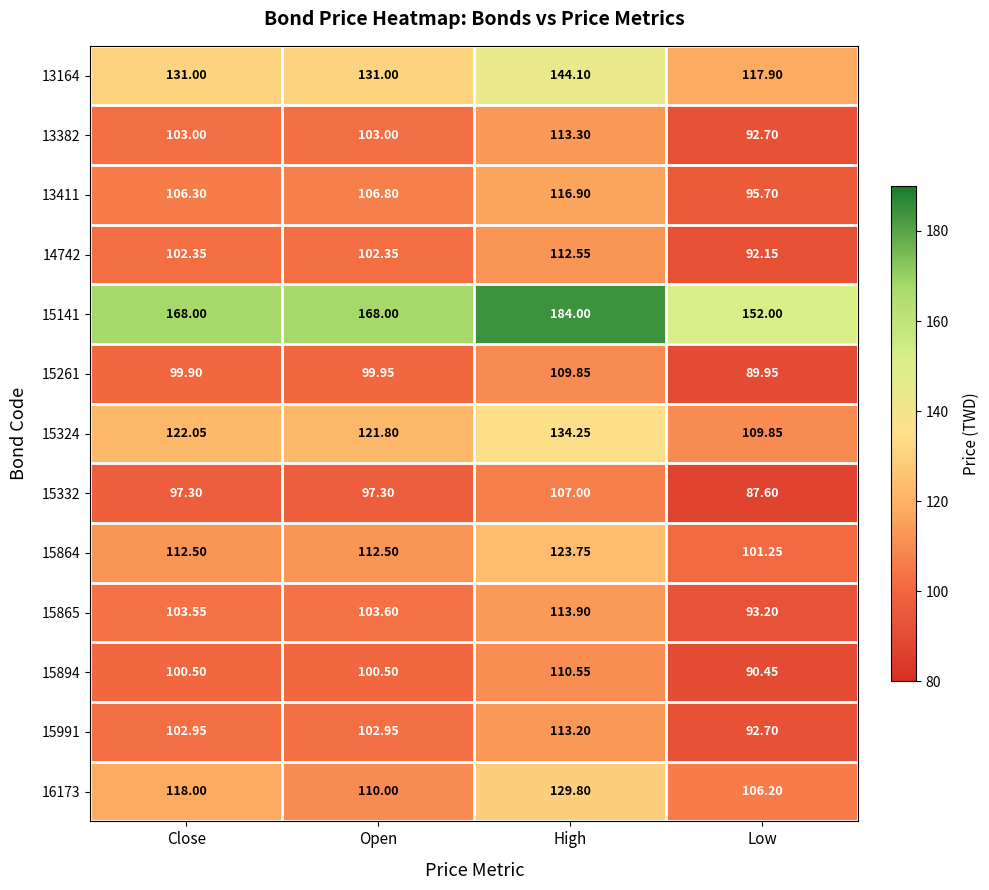

At which label is 15261 closest to 99?

Close